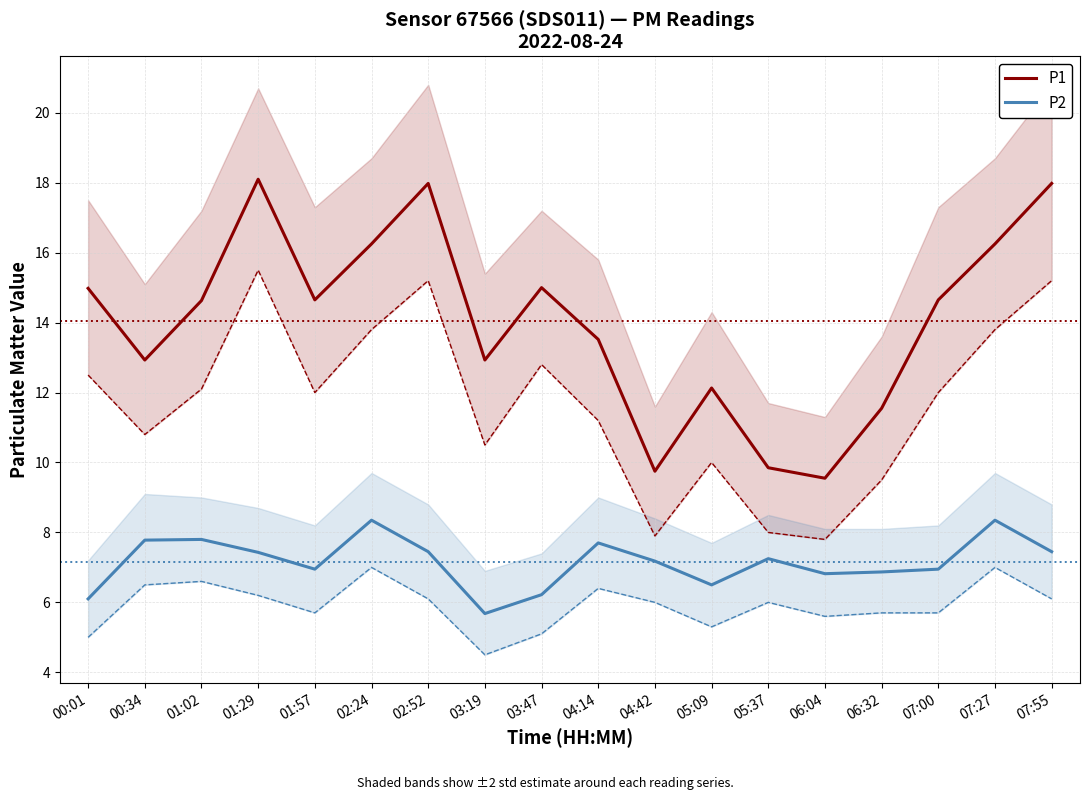

What is the difference between the maximum and minimum values in the P1 series?

8.6